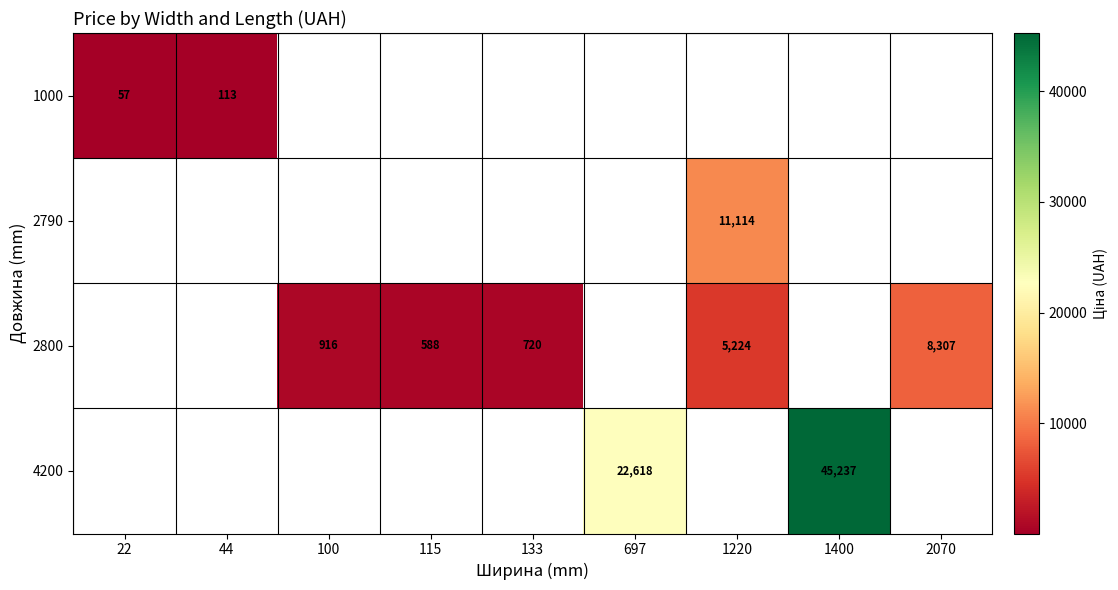

What is the maximum value shown in the chart?

45236.9